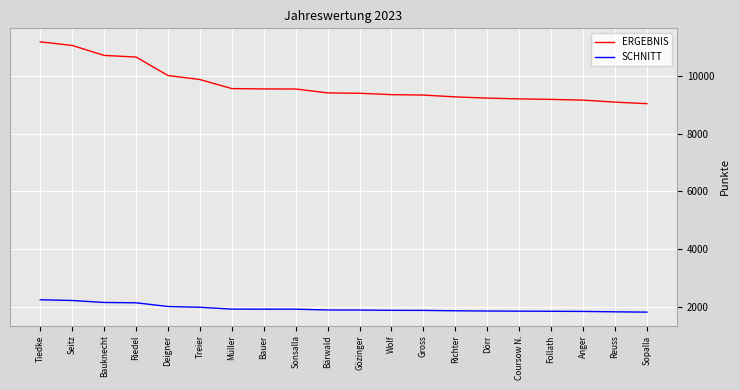

What is the sum of all SCHNITT values?

38761